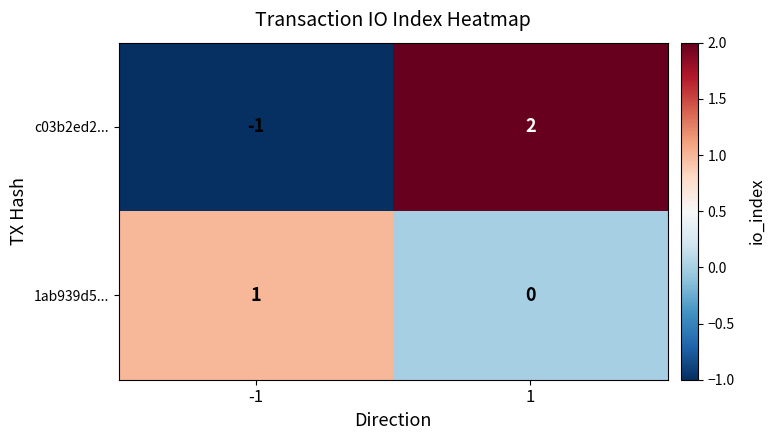

Reading right to left, extract all data points from this chart.

c03b2ed2...: 1=2	-1=-1
1ab939d5...: 1=0	-1=1